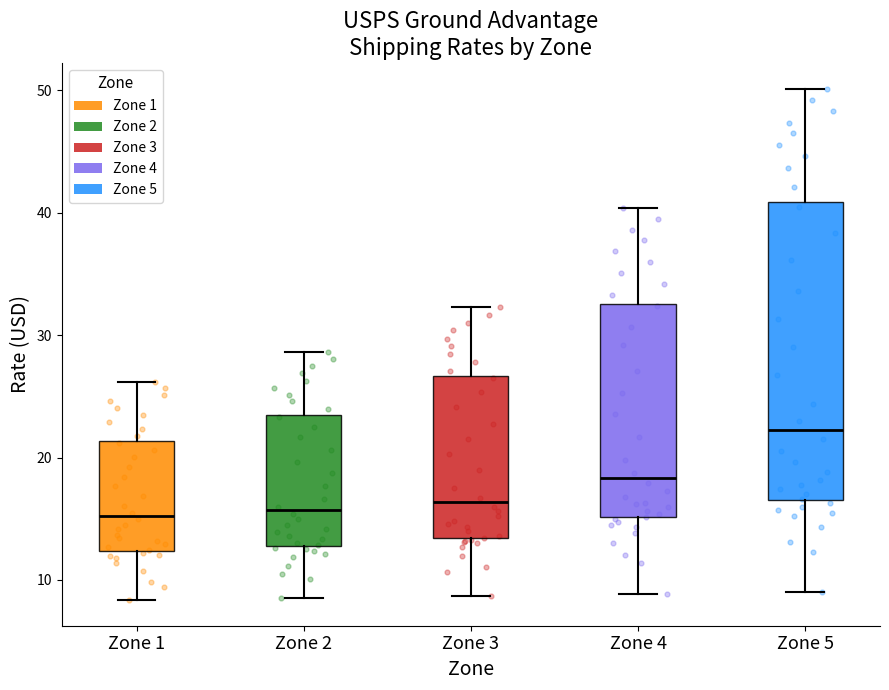

Reading left to right, transcribe this box plot: for each box, give where its median line is, the range the box spans, and where its two whiskers end, as read against the y-axis. The values are not printed on the chart, so give them approximately, as read against the axis.

Zone 1: median 15, box 12 to 21, whiskers 8 to 26
Zone 2: median 16, box 13 to 24, whiskers 9 to 29
Zone 3: median 16, box 13 to 27, whiskers 9 to 32
Zone 4: median 18, box 15 to 33, whiskers 9 to 40
Zone 5: median 22, box 17 to 41, whiskers 9 to 50